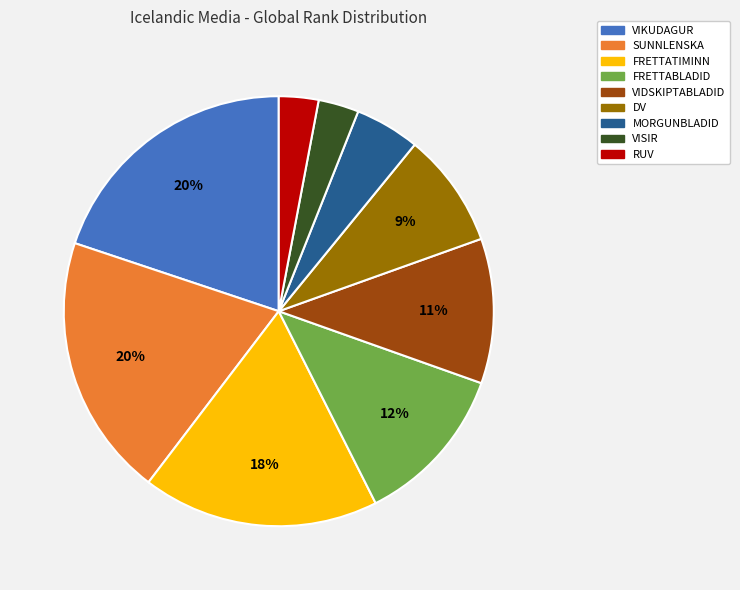

Is the sum of SUNNLENSKA and DV greater than half?

No